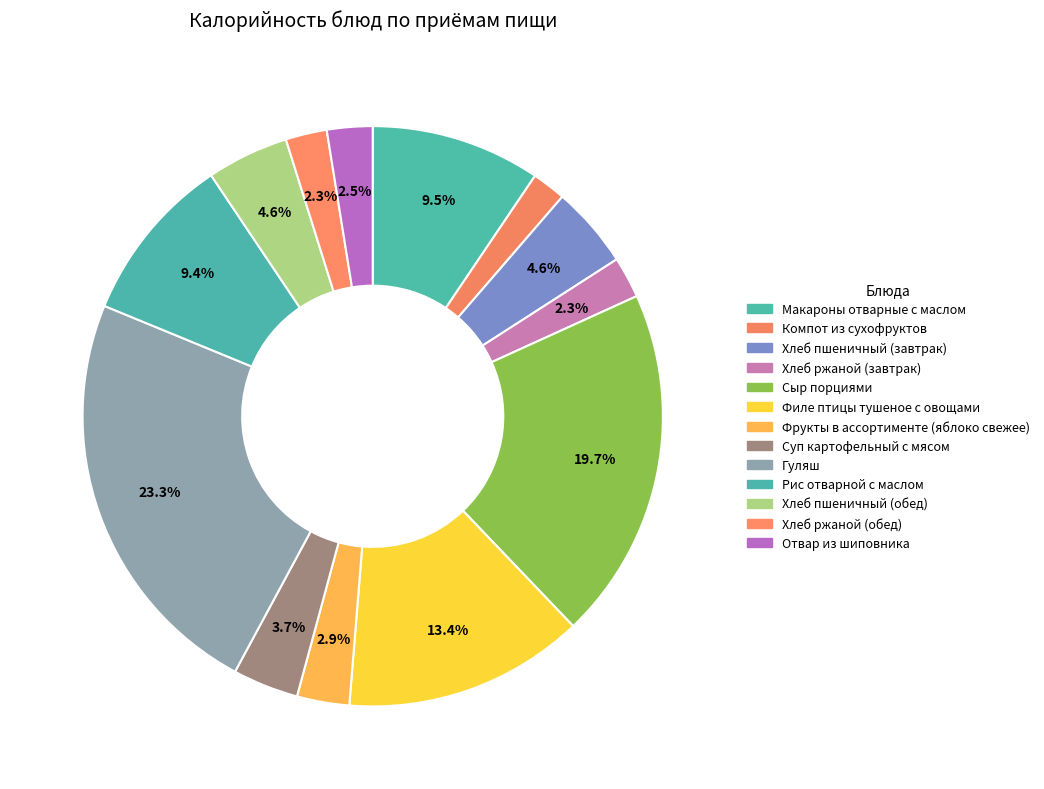

Rank the categories by value from lowest to highest.

Компот из сухофруктов, Хлеб ржаной (завтрак), Хлеб ржаной (обед), Отвар из шиповника, Фрукты в ассортименте (яблоко свежее), Суп картофельный с мясом, Хлеб пшеничный (завтрак), Хлеб пшеничный (обед), Рис отварной с маслом, Макароны отварные с маслом, Филе птицы тушеное с овощами, Сыр порциями, Гуляш